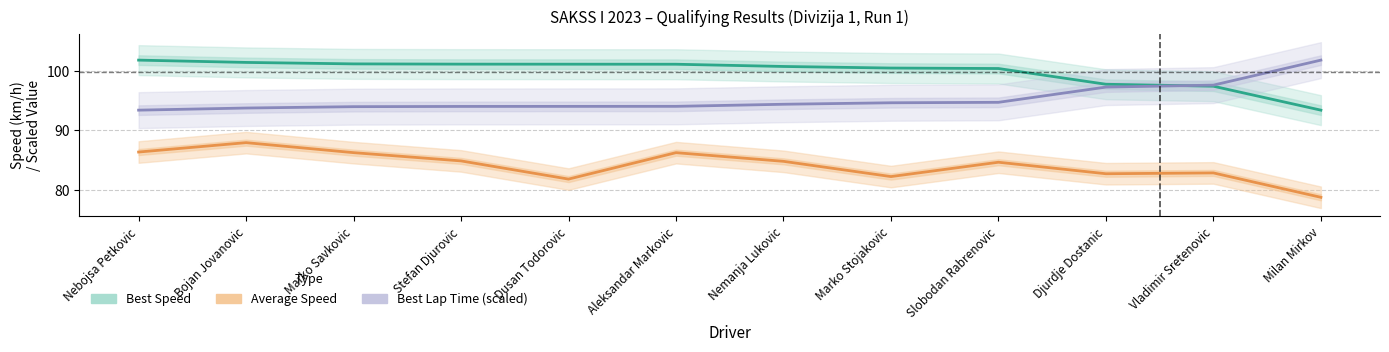

The Best Lap Time (scaled) series shows 97.6 at Vladimir Sretenovic. True or false?

True